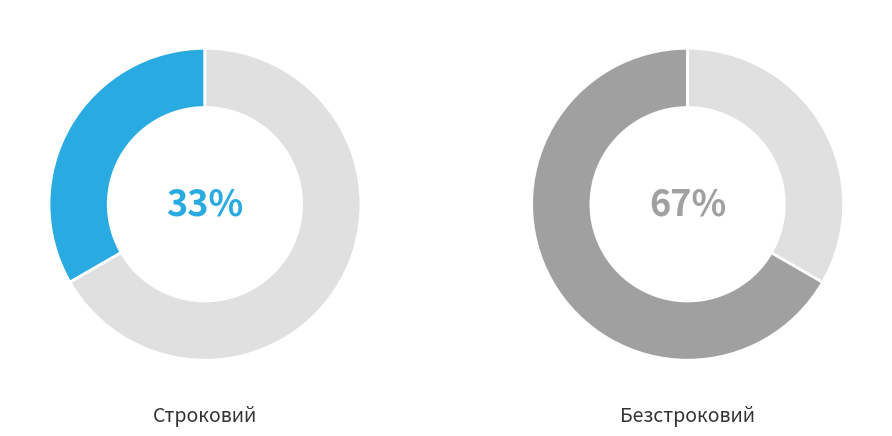

Combined, do Строковий and Безстроковий account for over 50%?

Yes